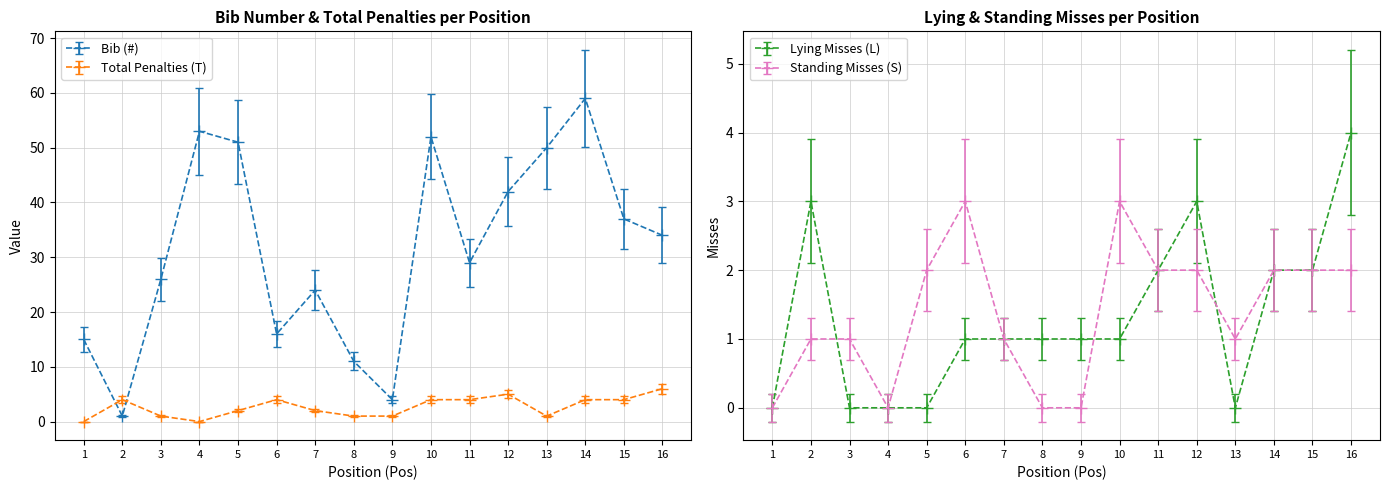

Count the number of categories in the chart.

16